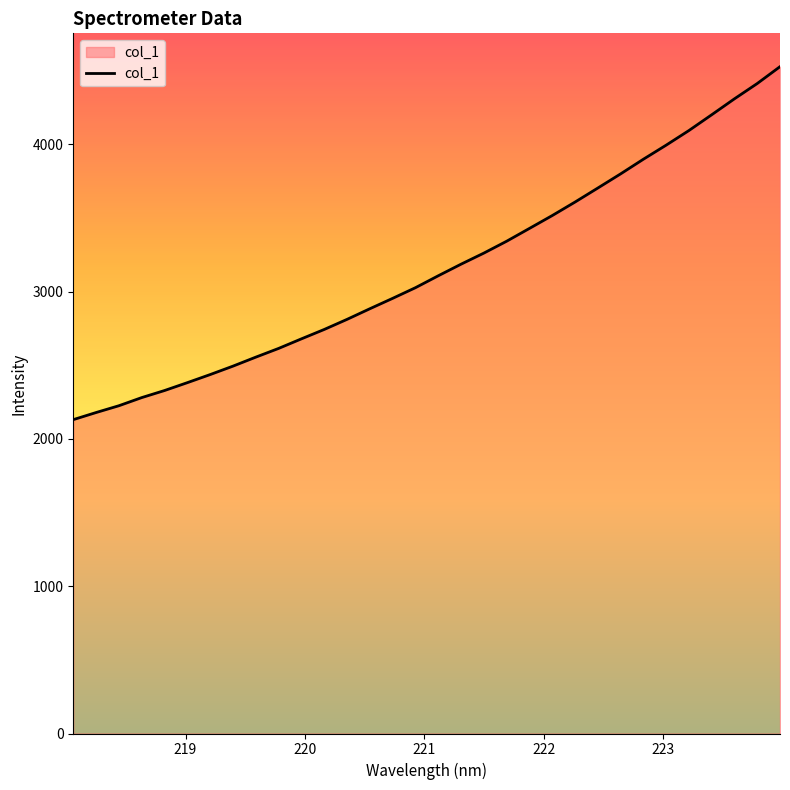

What is the maximum value shown in the chart?

4526.2